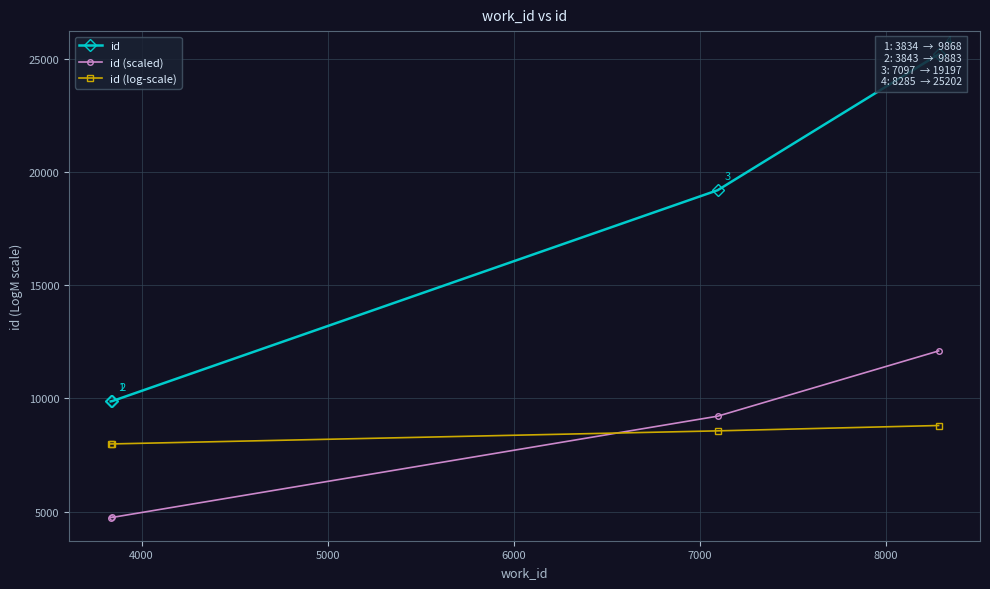

Which series ends up on top after the final intersection of id (scaled) and id (log-scale)?

id (scaled)